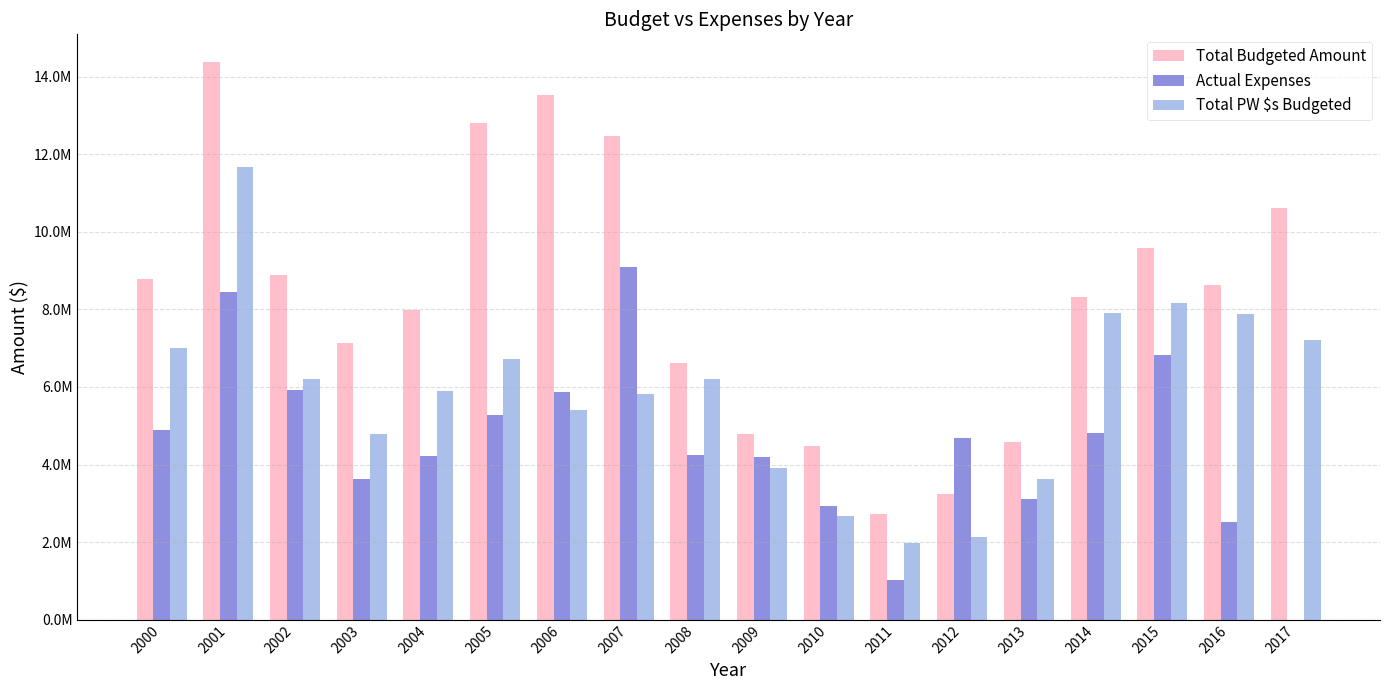

Between 2003 and 2007, which is larger?

2007